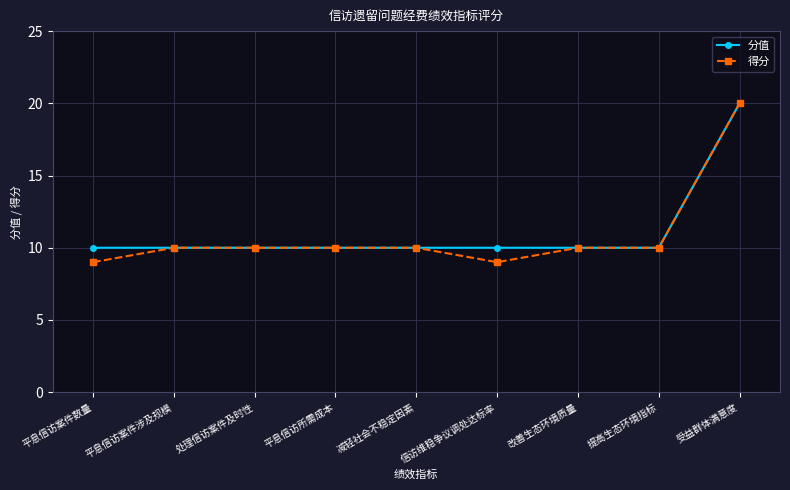

What position from the left is 平息信访案件数量?

1